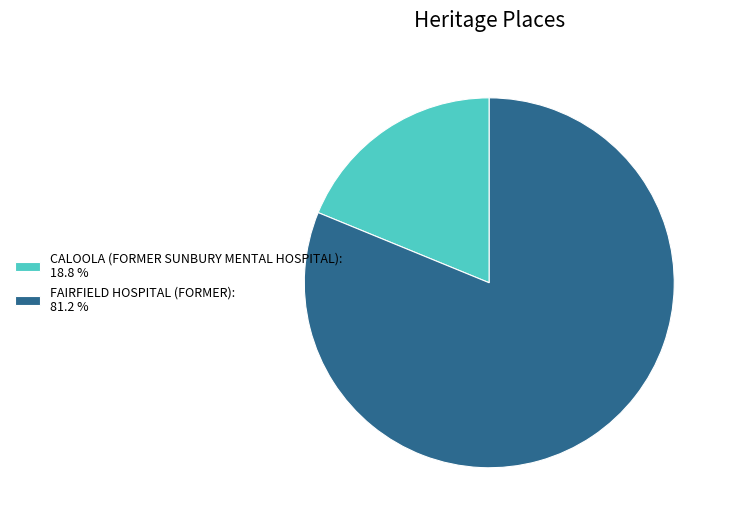

Is FAIRFIELD HOSPITAL (FORMER): 81.2 % the majority of the pie?

Yes